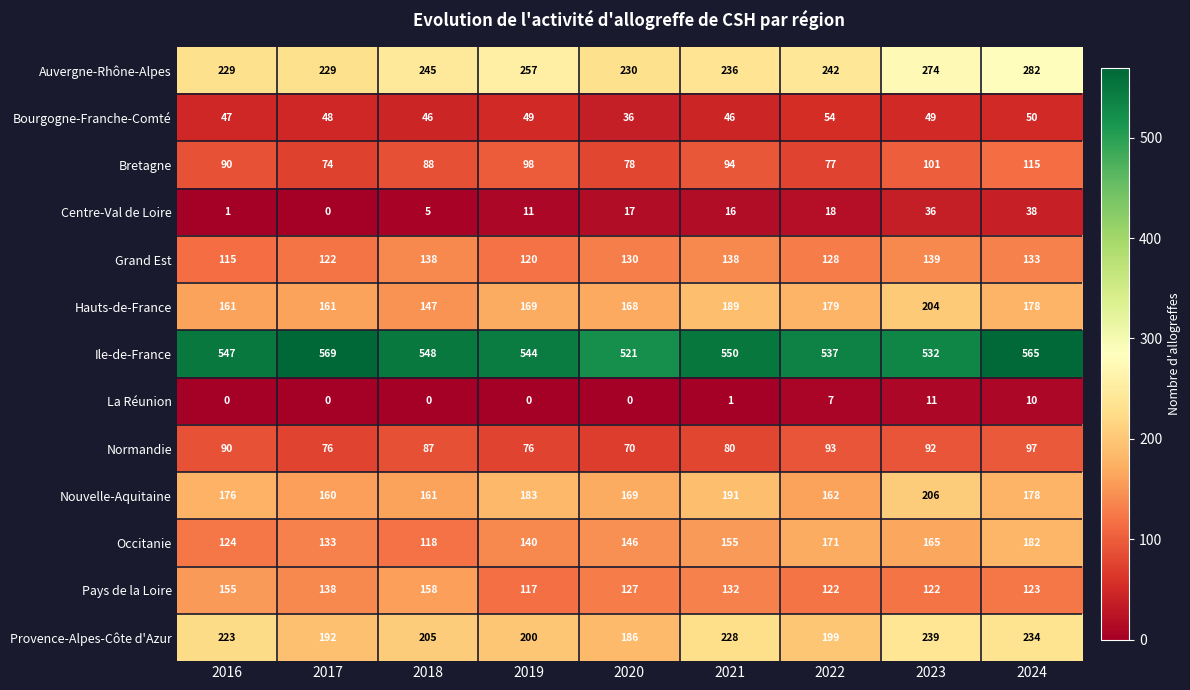

What is the sum of all Hauts-de-France values?

1556